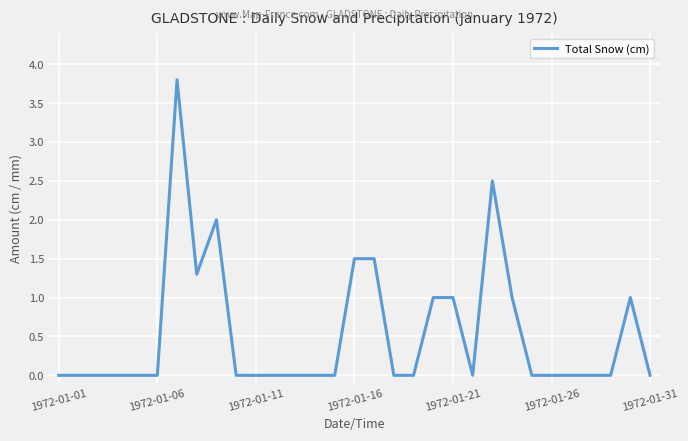

What is the maximum value shown in the chart?

3.8